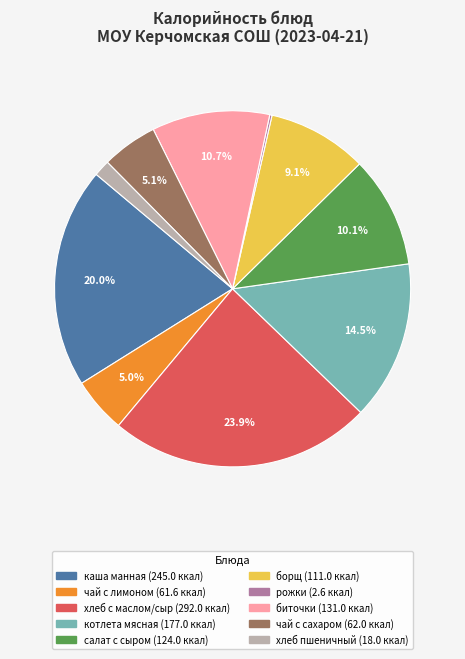

Is there a majority slice in this chart?

No